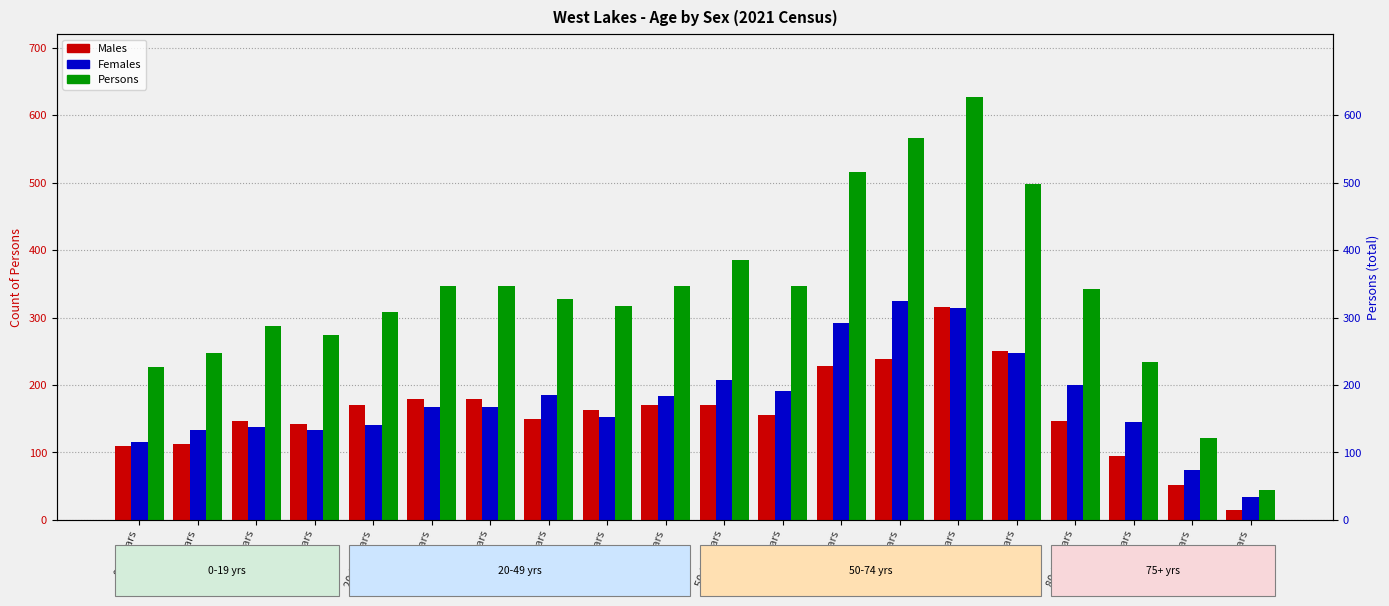

How many values in the Persons series exceed 342?

9